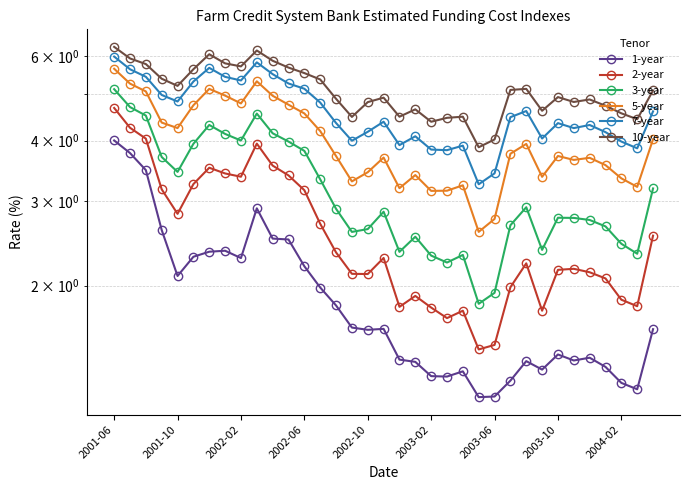

At which category is the sum across all series the highest?

2001-06